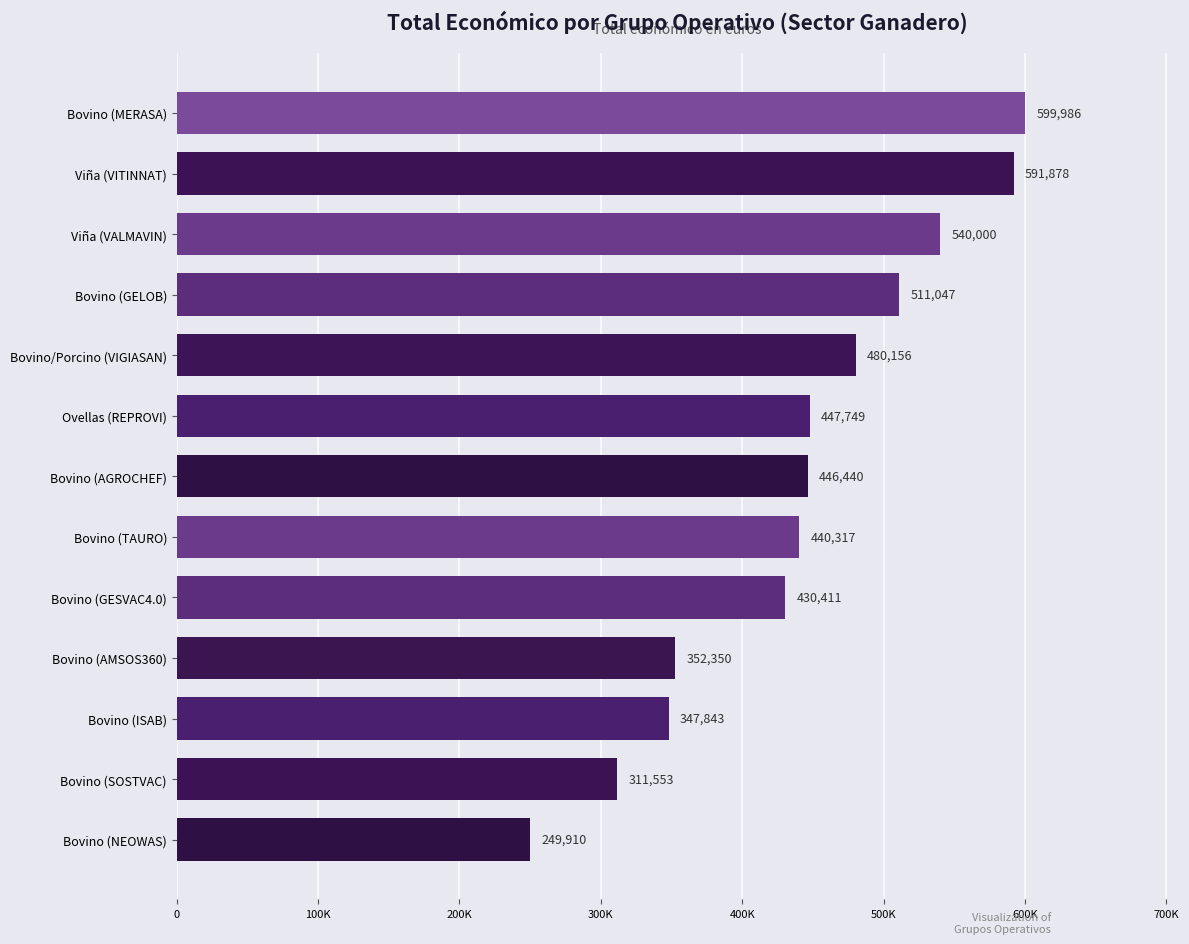

At which label is the value closest to 424948?

Bovino (GESVAC4.0)